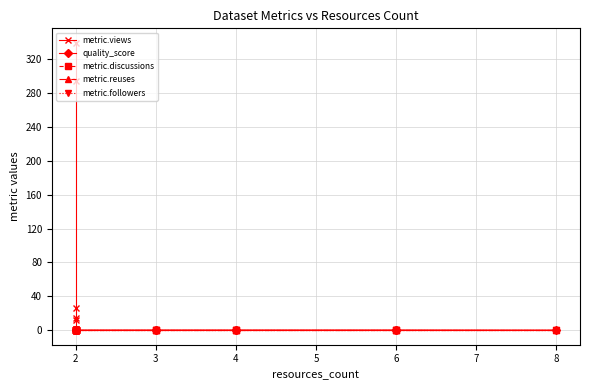

True or false: metric.views and metric.reuses intersect in this chart.

False